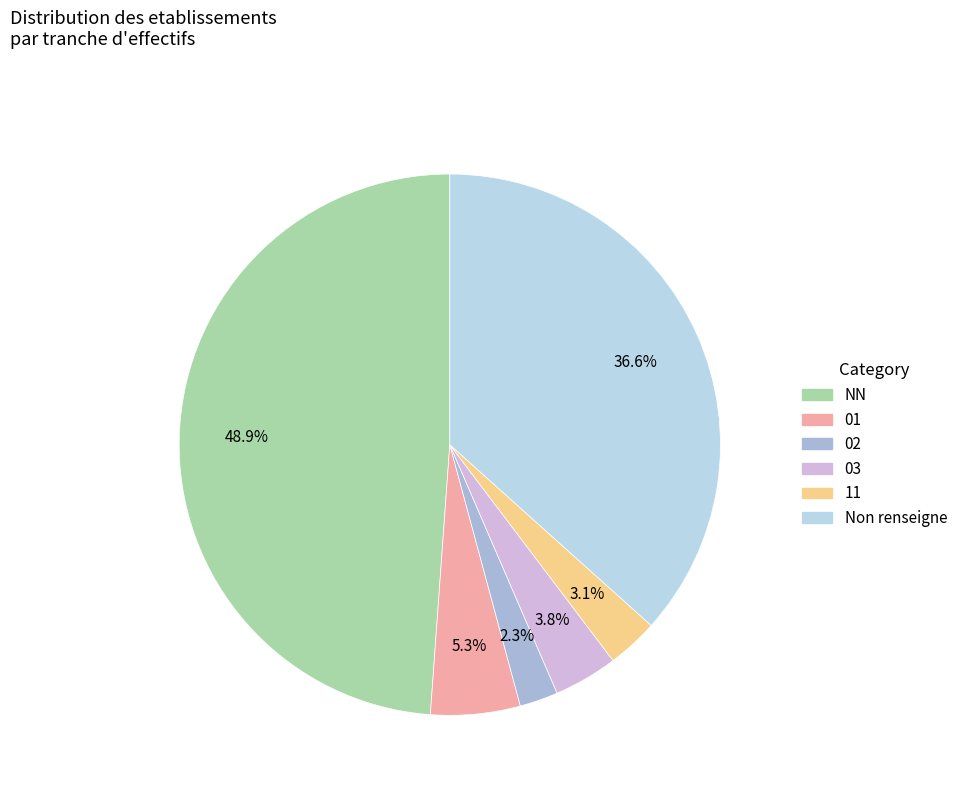

To the nearest percent, what percentage of the pie is NN?

49%